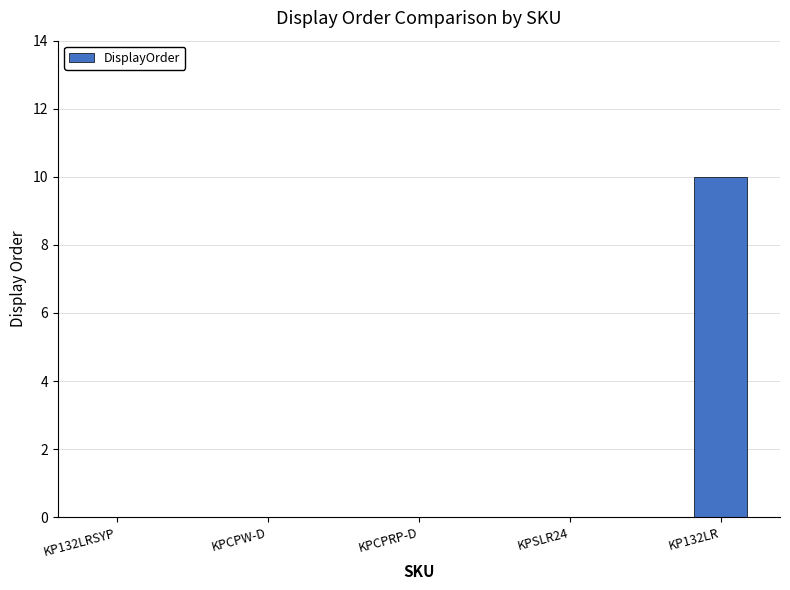

True or false: the data shows -5 at KPSLR24.

False